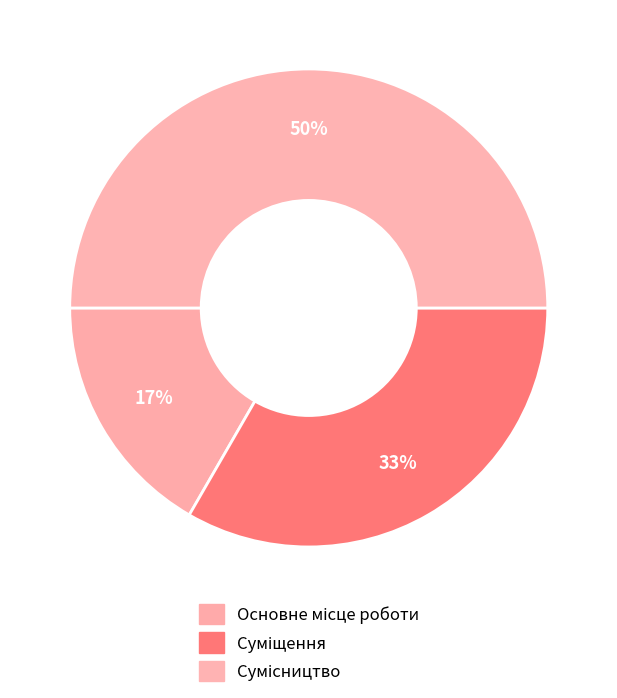

What percentage is the Сумісництво slice, to the nearest percent?

50%